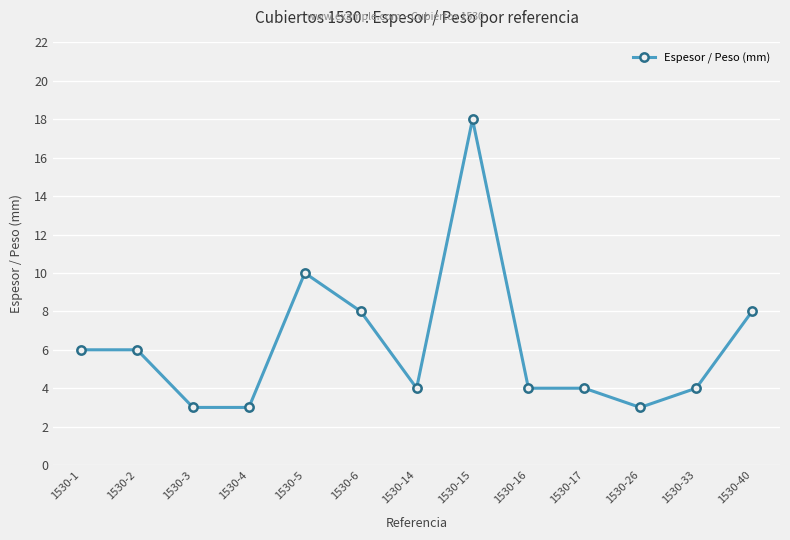

How many data points does each series have?

13